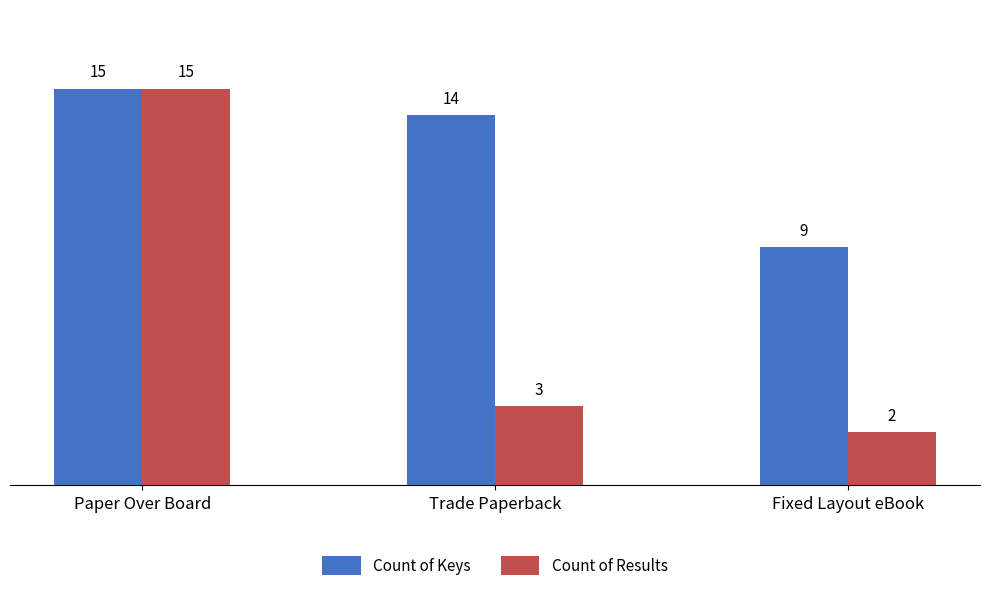

How many groups of bars are there?

3